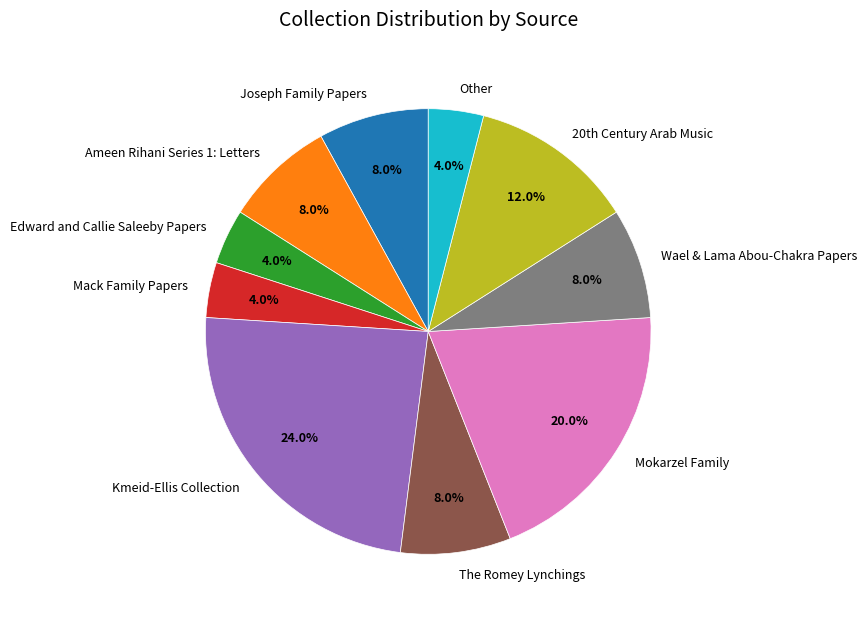

The Joseph Family Papers slice represents 1% of the pie. True or false?

False